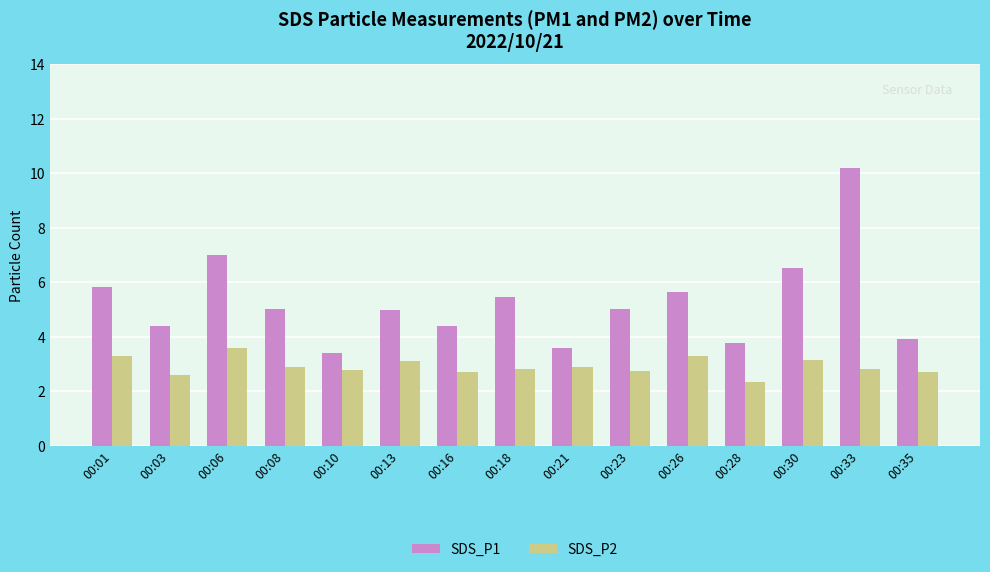

What is the difference between the highest and lowest values at 00:35?

1.2